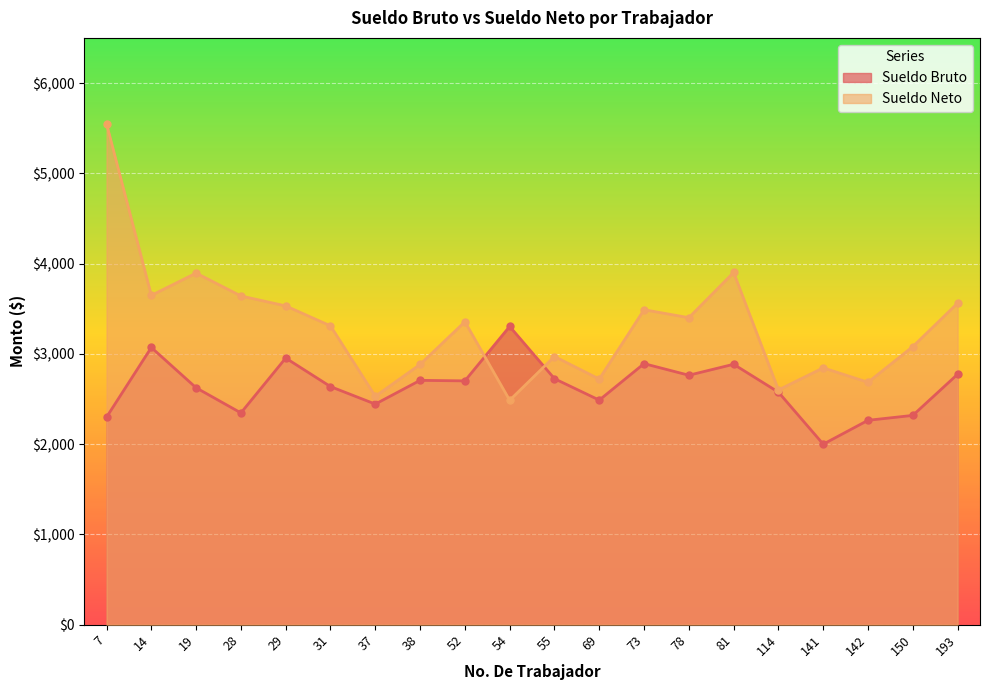

True or false: Sueldo Neto and Sueldo Bruto intersect in this chart.

True